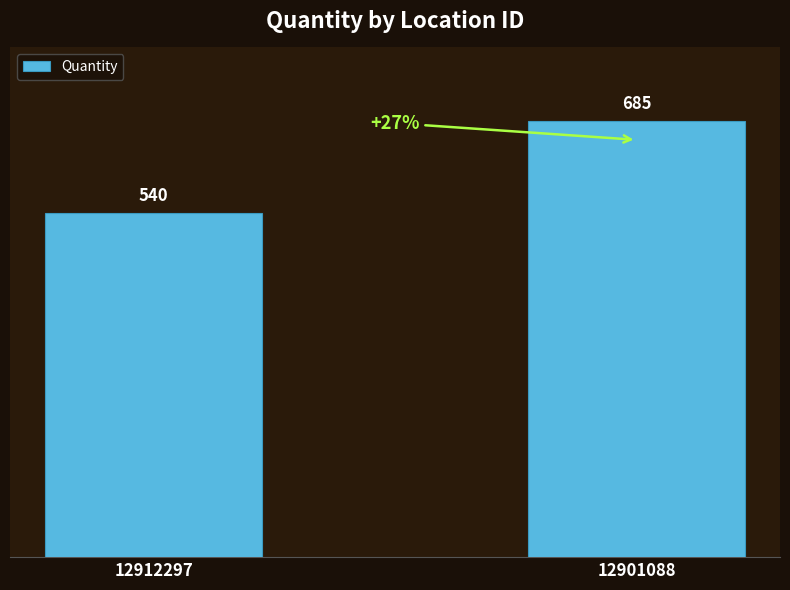

List the labels in order of value, smallest first.

12912297, 12901088